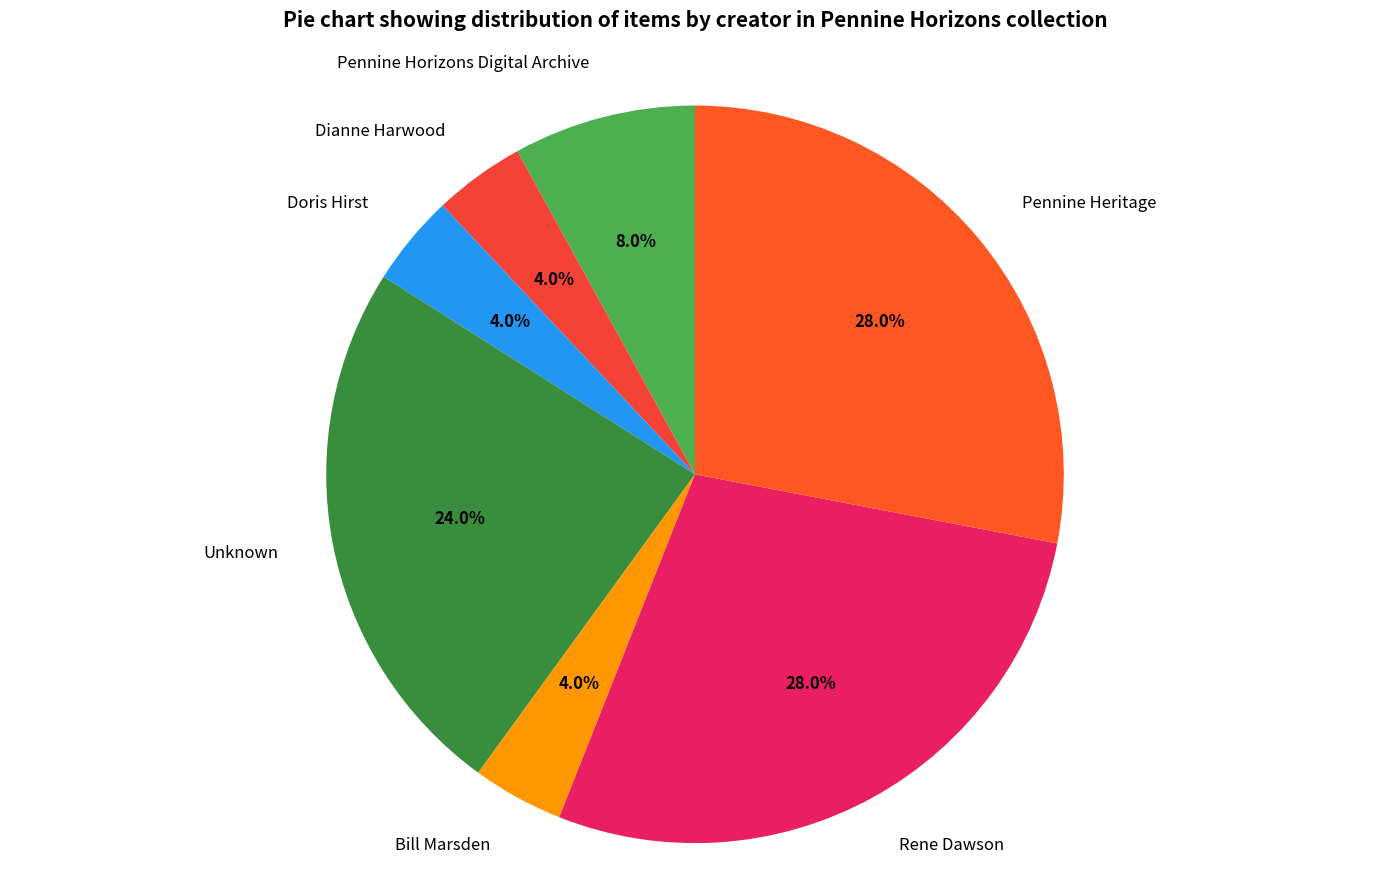

Does Dianne Harwood represent more than half of the total?

No